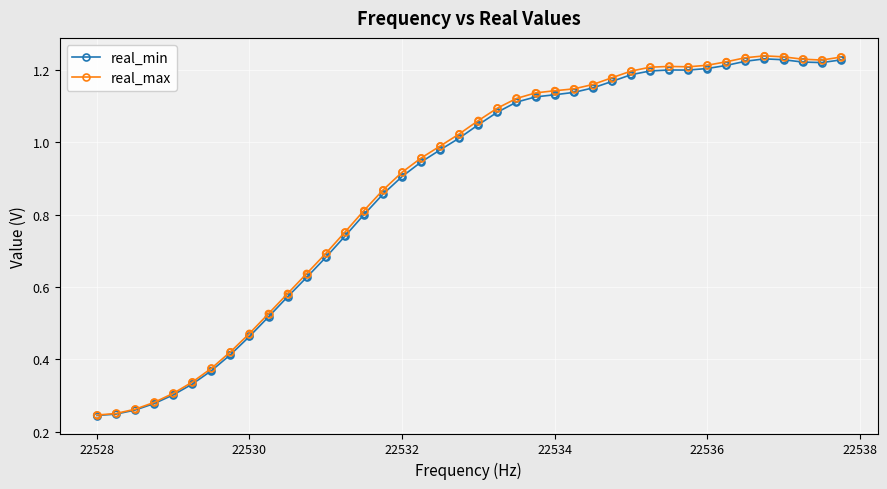

Which series has the widest spread of values?

real_max